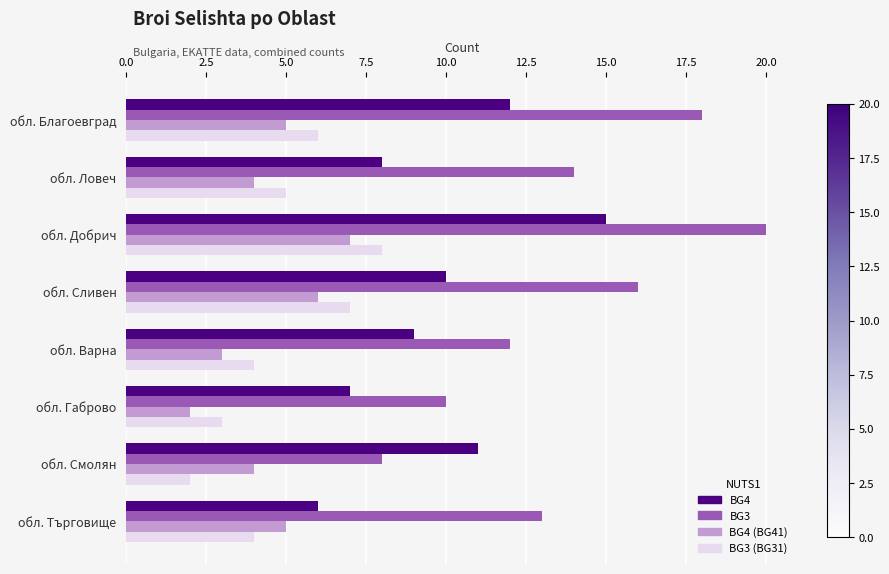

What are all the series names shown in the legend?

BG4, BG3, BG4 (BG41), BG3 (BG31)